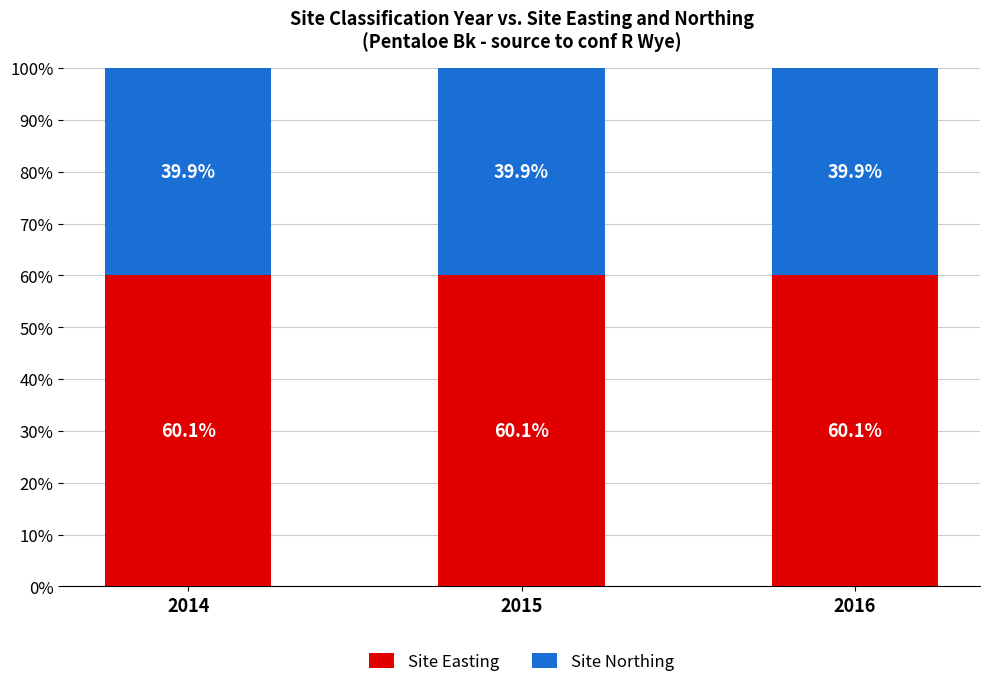

What is the total value across all series at 2016?

100.0